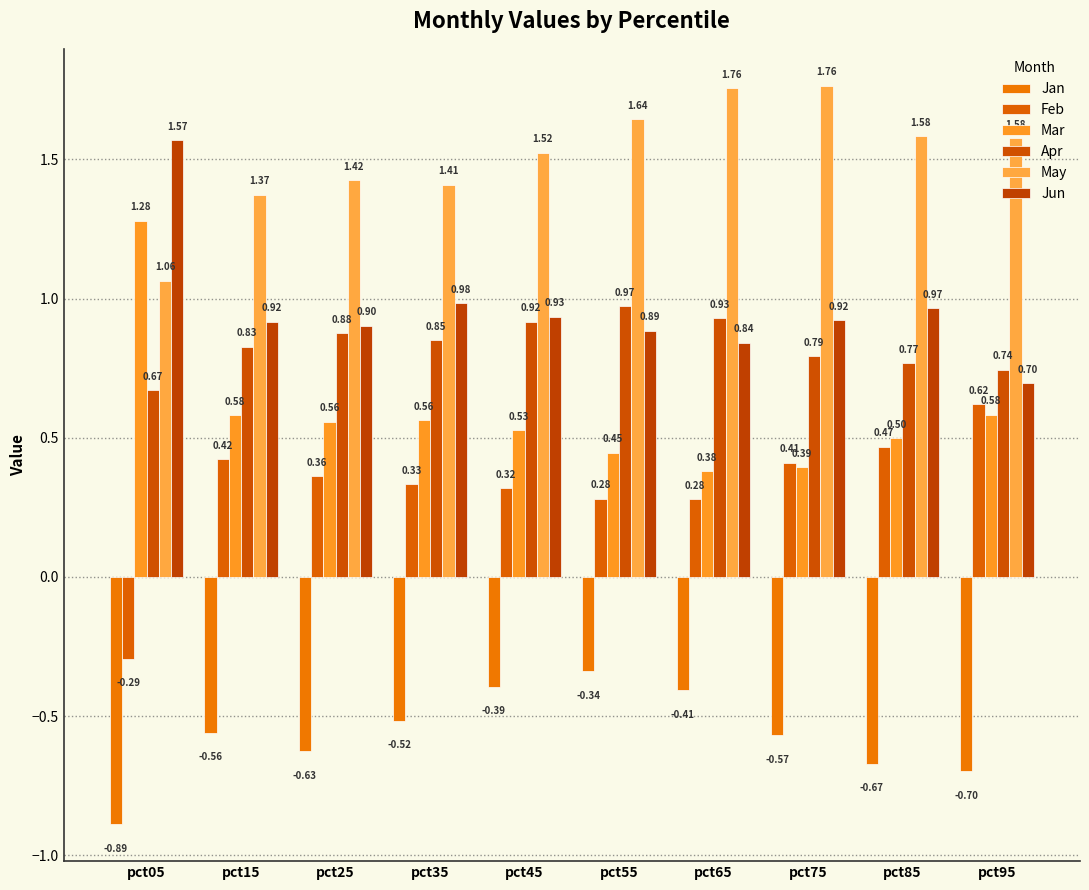

Which series has the largest total across all categories?

May